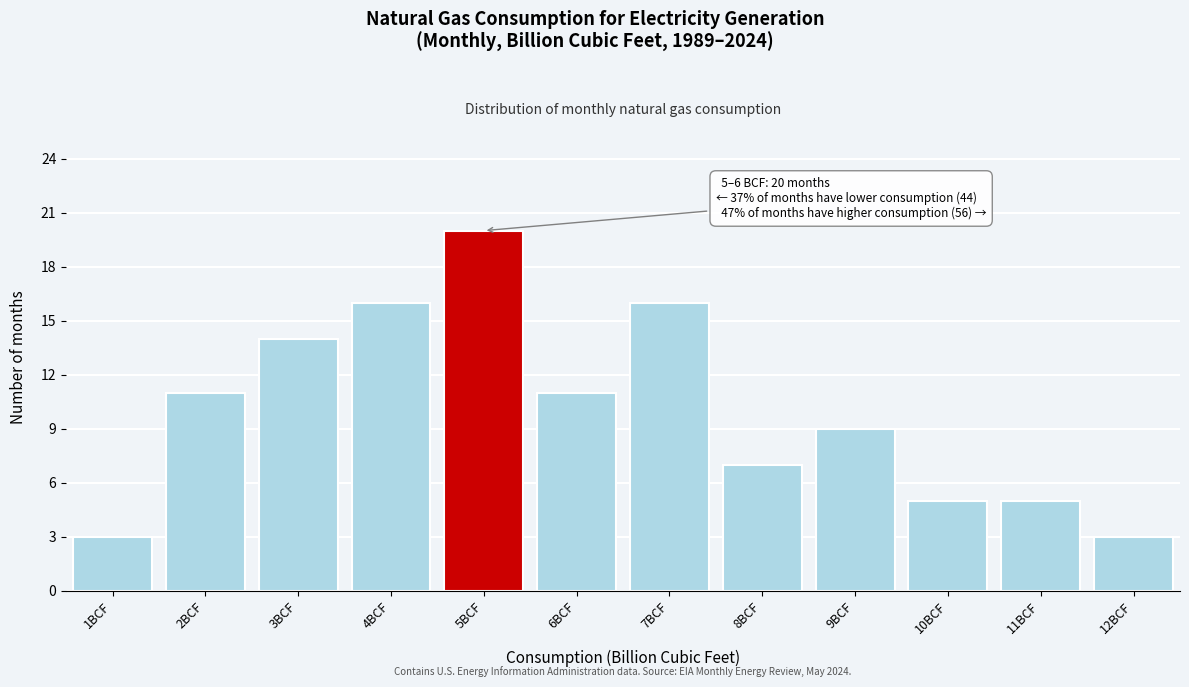

Reading right to left, what are all the values shown in this chart?

12BCF=3	11BCF=5	10BCF=5	9BCF=9	8BCF=7	7BCF=16	6BCF=11	5BCF=20	4BCF=16	3BCF=14	2BCF=11	1BCF=3